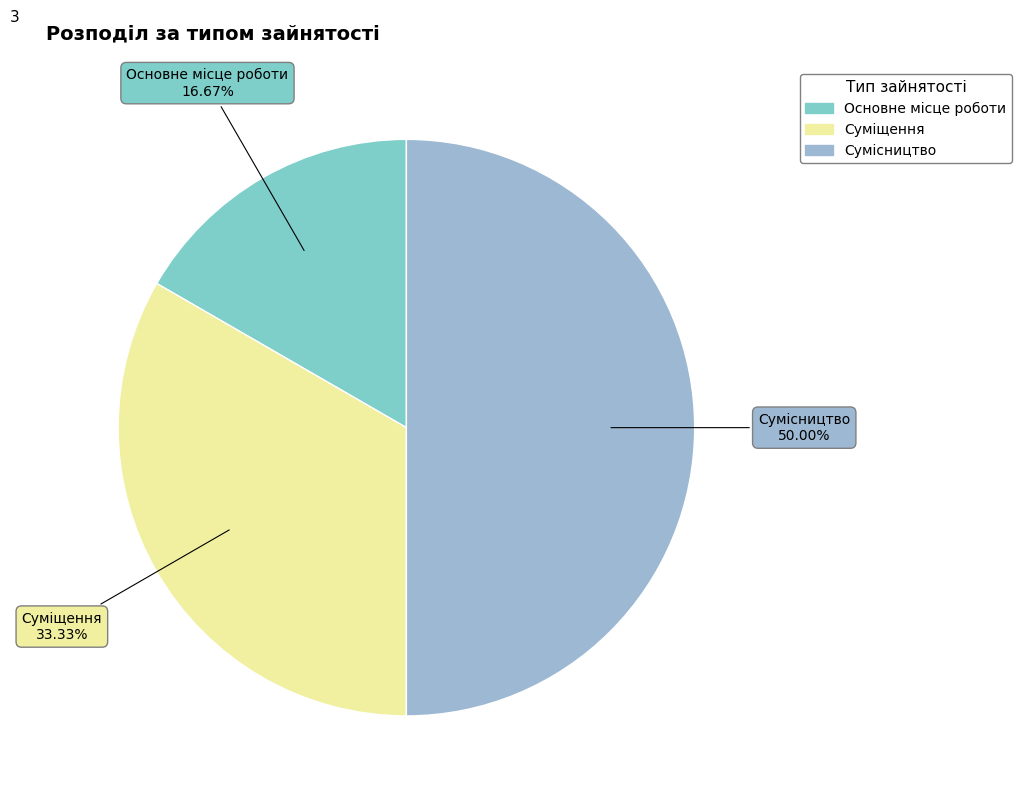

To the nearest percent, what is the difference between the largest and smallest slice percentages?

33%